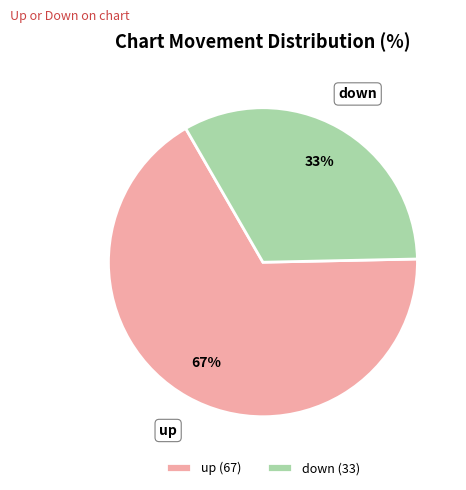

How many segments does this pie chart have?

2